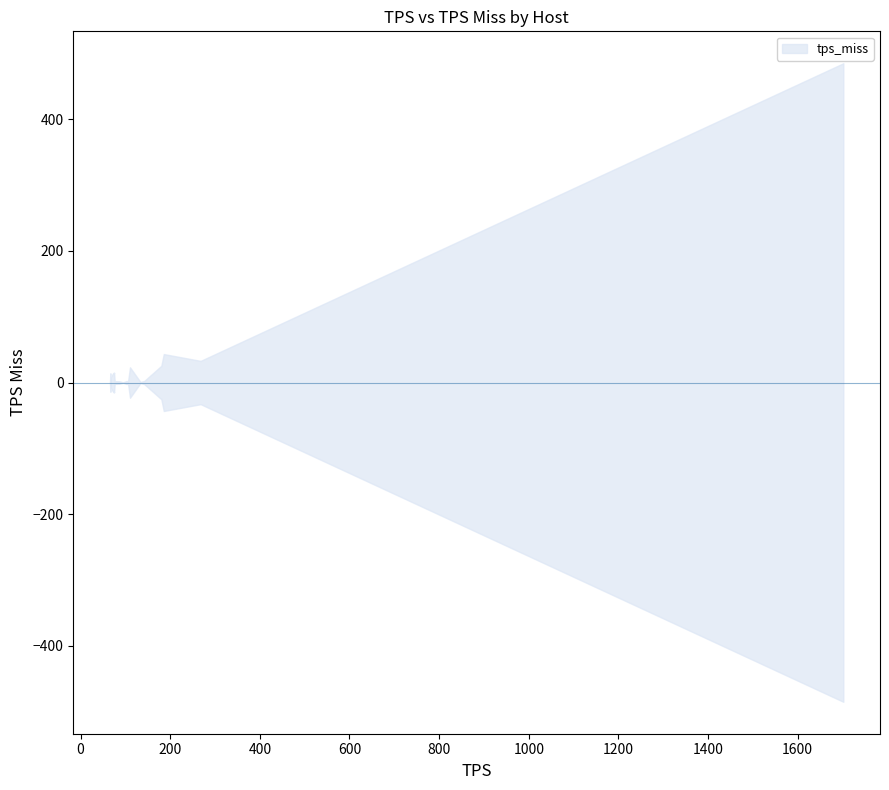

True or false: the data shows 0.9 at anwb.nl.

False